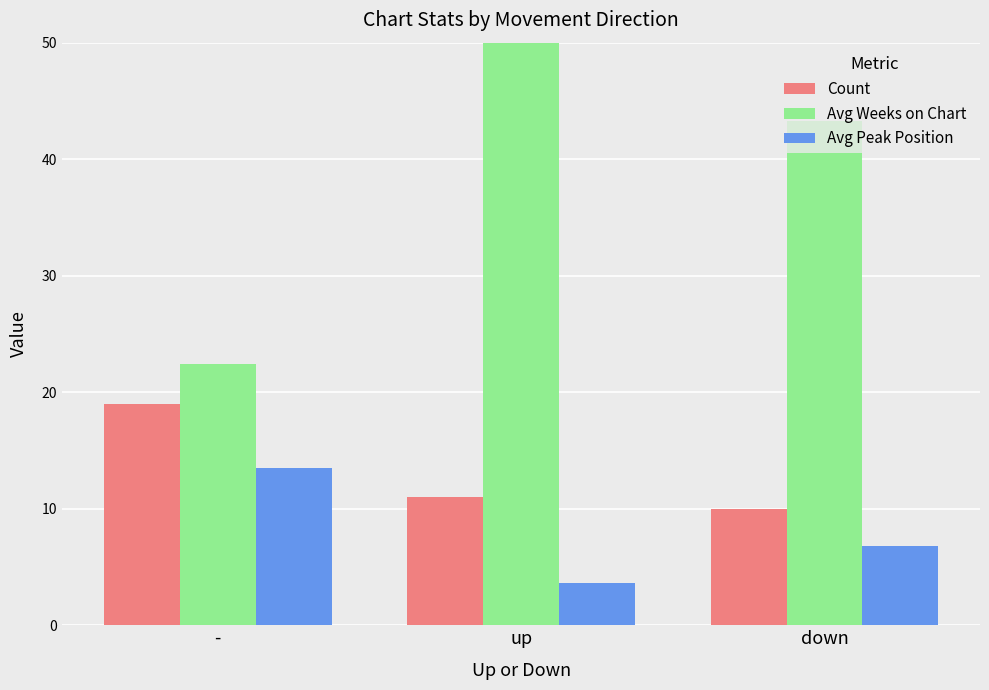

Reading left to right, what are all the values shown in this chart?

Count: 19.0	11.0	10.0
Avg Weeks on Chart: 22.4	52.0	43.3
Avg Peak Position: 13.5	3.6	6.8